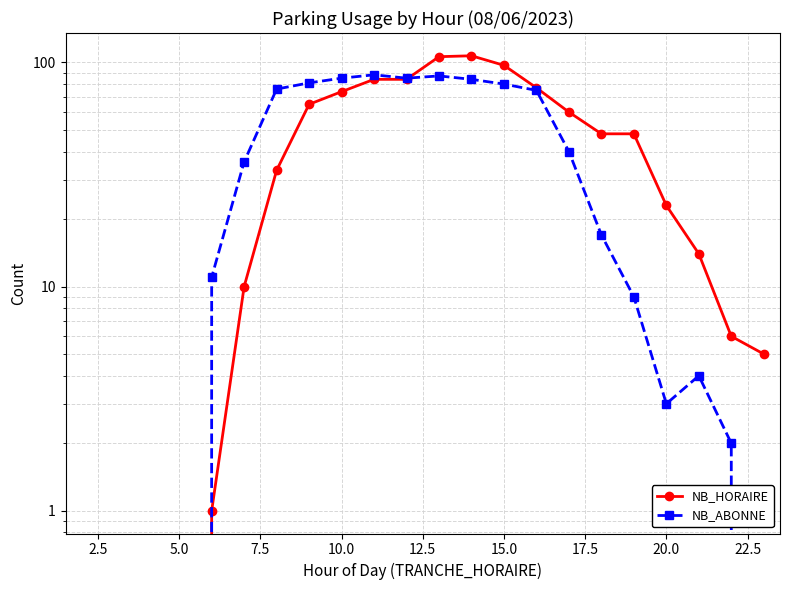

Which series has the largest total across all categories?

NB_HORAIRE